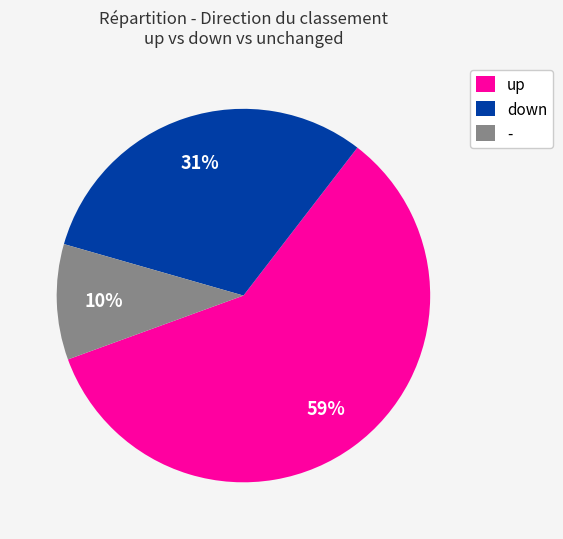

True or false: down accounts for 31% of the total.

True